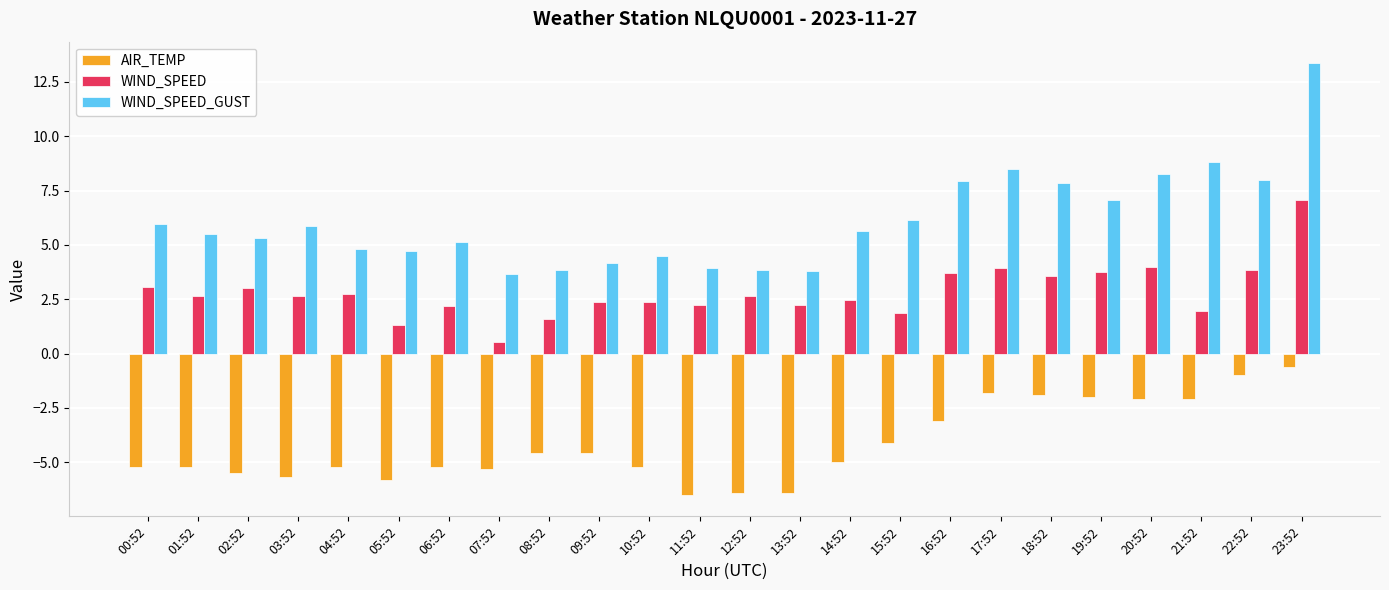

How many bars are there in total?

72